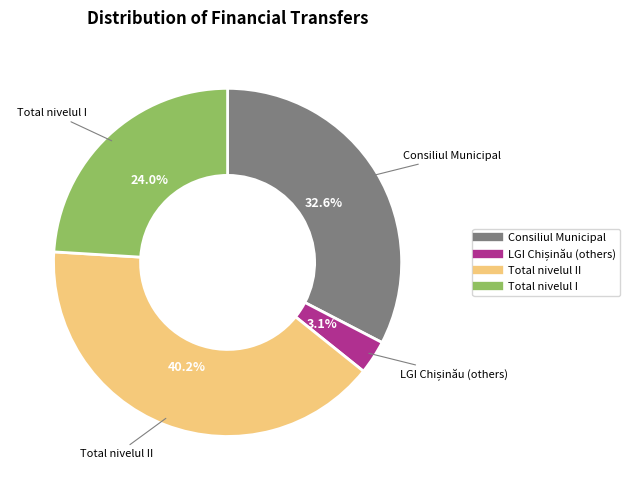

Does any single category account for the majority?

No